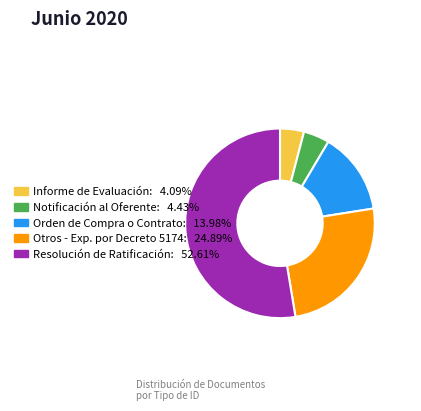

Is the sum of Orden de Compra o Contrato and Otros - Exp. por Decreto 5174 greater than half?

No